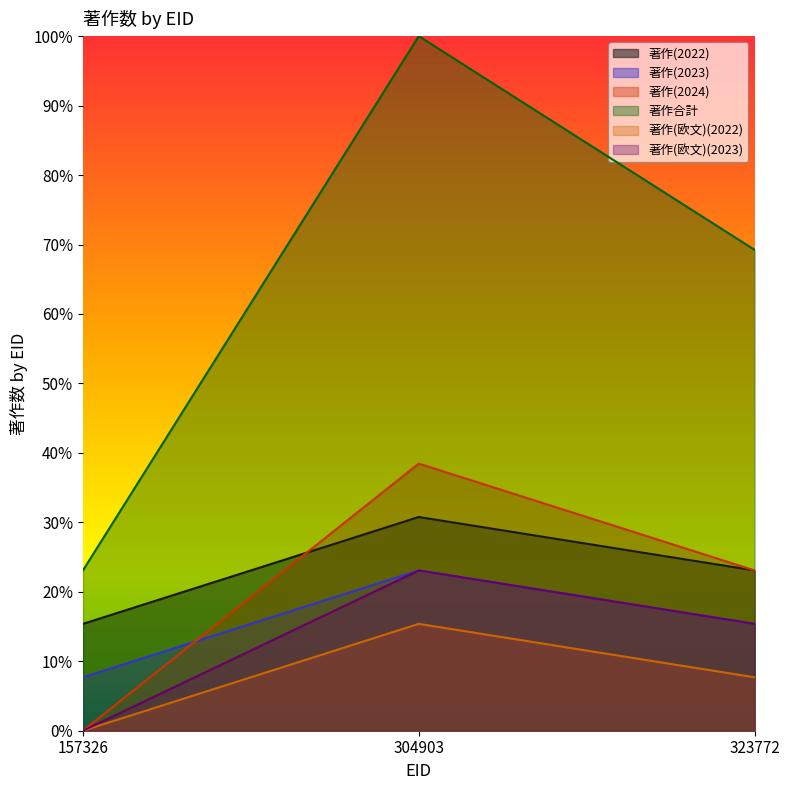

At which category is the sum across all series the highest?

304903